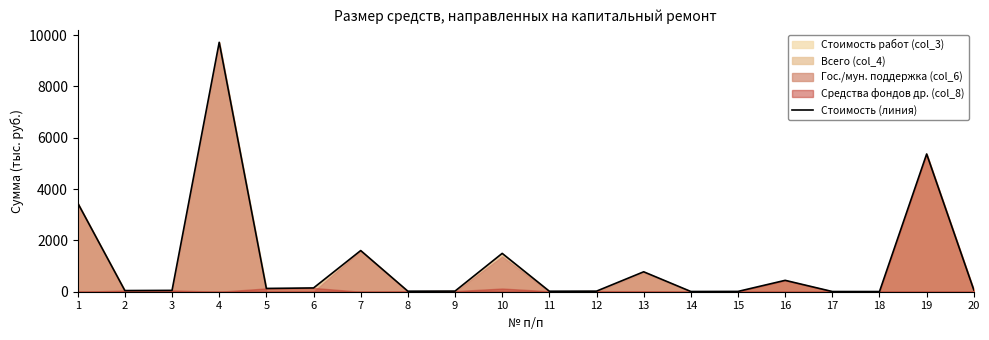

Reading left to right, list all the values displayed in this chart.

3456.9	45.1	52.3	9722.6	127.9	147.1	1604.5	20.3	24.3	1494.4	18.9	22.6	776.7	8.8	11.8	443.8	7.4	6.7	5369.1	68.0